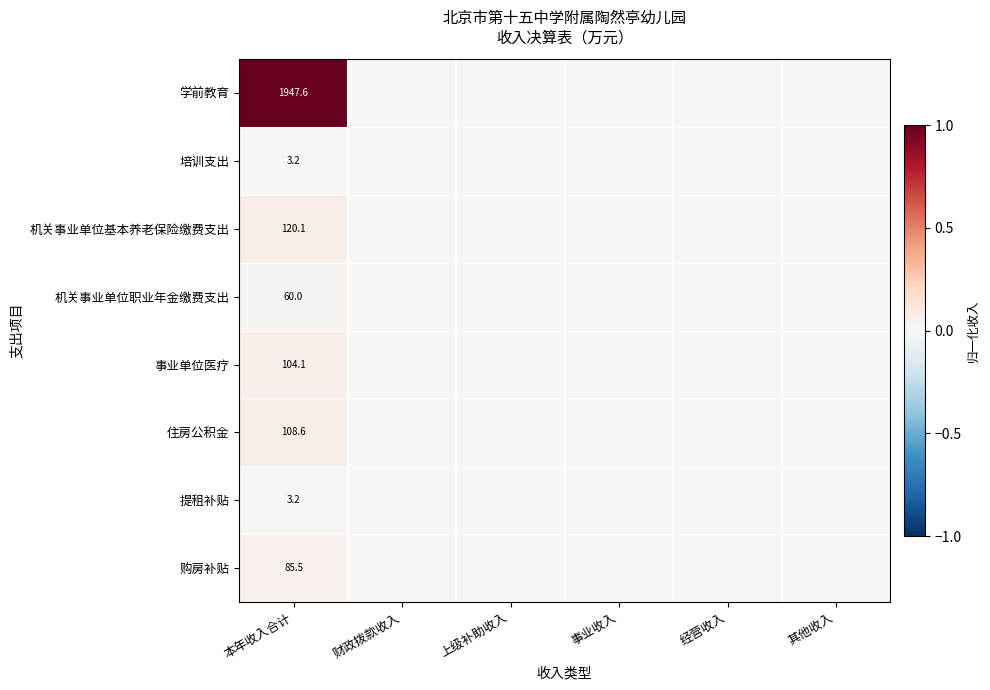

Is it true that 提租补贴 equals 3.2 at 本年收入合计?

True